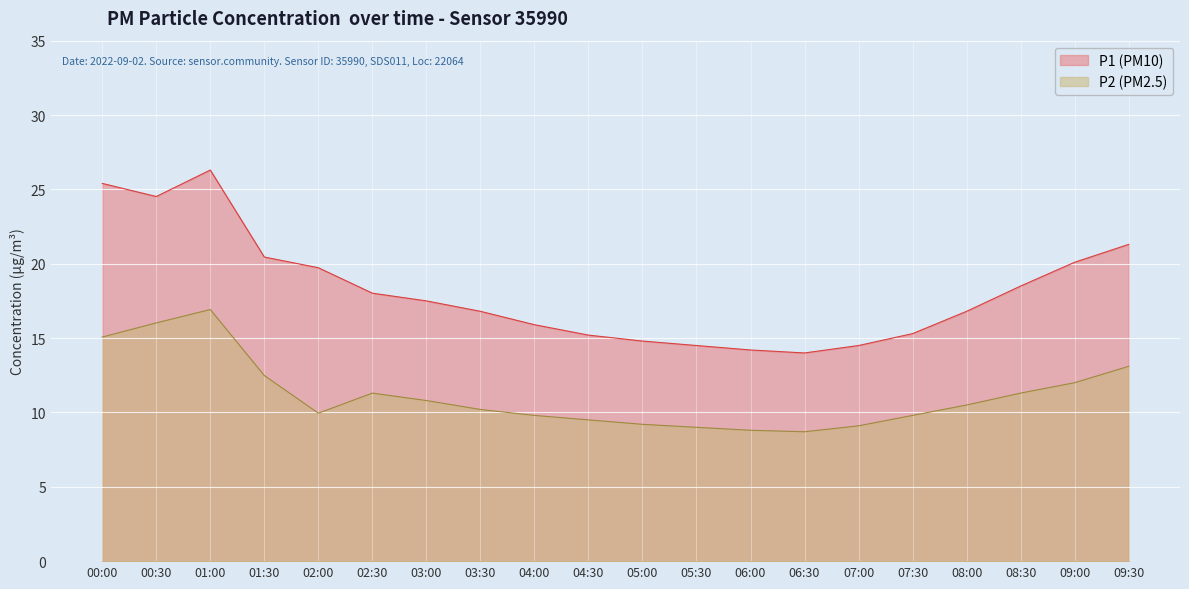

True or false: P2 and P1 intersect in this chart.

False